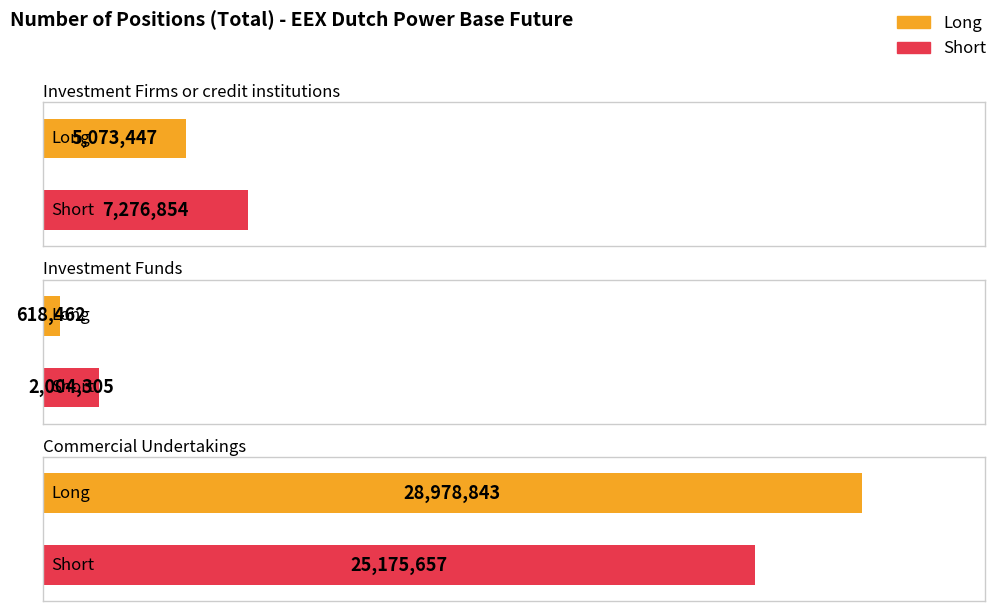

Reading left to right, transcribe all the data shown in this chart.

Long: 5073447	618462	28978843
Short: 7276854	2004305	25175657